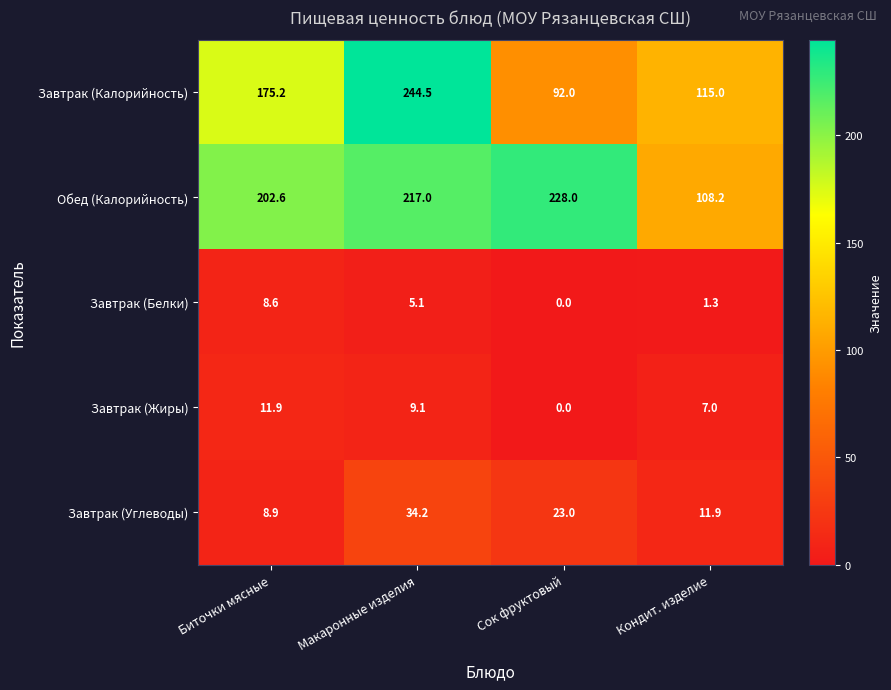

Is it true that Обед (Калорийность) equals 228.0 at Сок фруктовый?

True